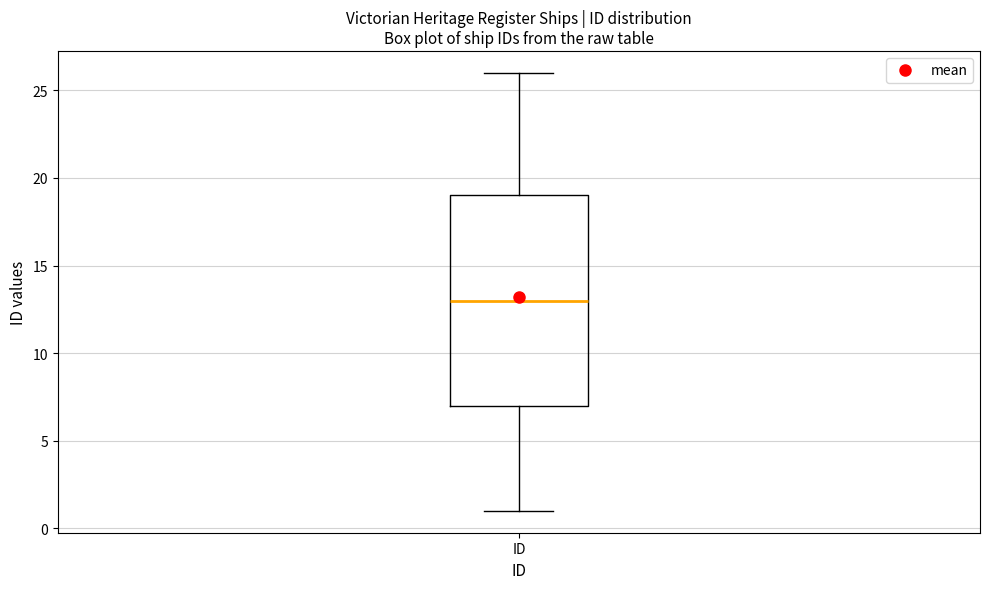

Transcribe this box plot: give where the median line is, the range the box spans, and where the two whiskers end, as read against the y-axis. The values are not printed on the chart, so give them approximately, as read against the axis.

median 13, box 7 to 19, whiskers 1 to 26